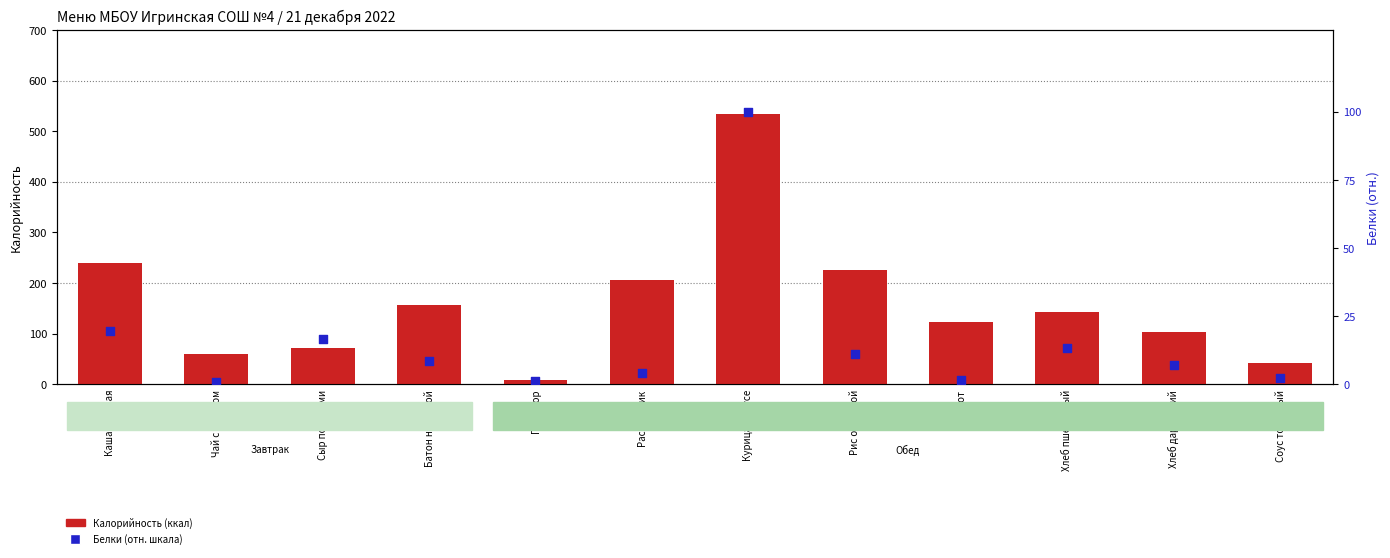

Which series reaches the minimum Y coordinate?

Белки (отн. шкала)